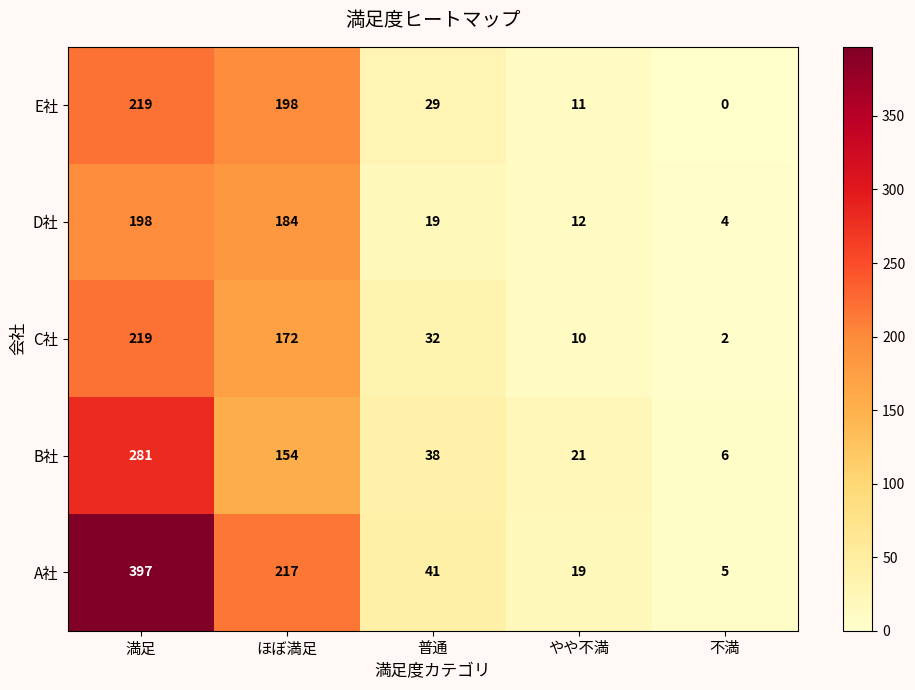

Rank the series at 普通 from lowest to highest value.

D社, E社, C社, B社, A社